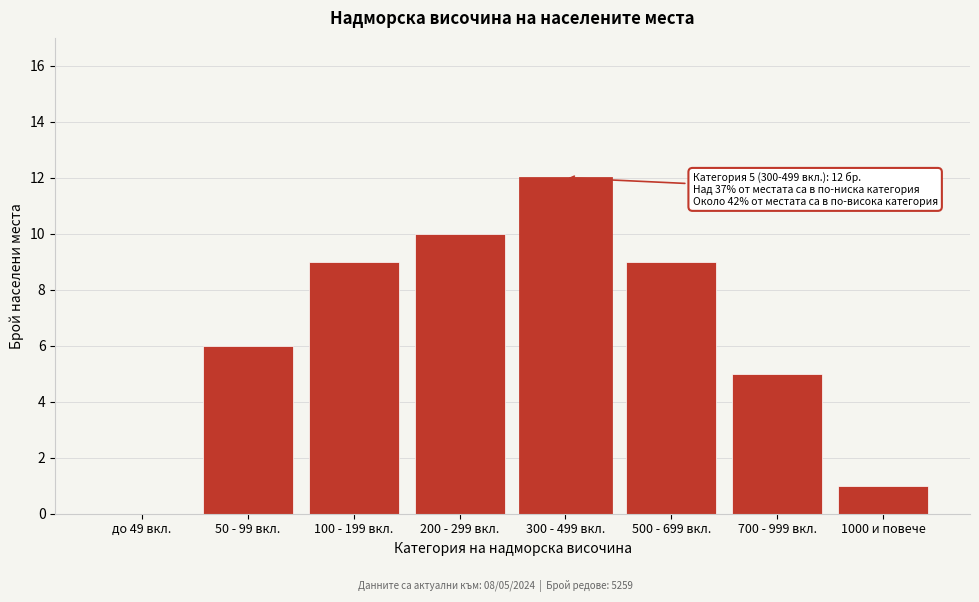

Reading left to right, list all the values displayed in this chart.

до 49 вкл.=0	50 - 99 вкл.=6	100 - 199 вкл.=9	200 - 299 вкл.=10	300 - 499 вкл.=12	500 - 699 вкл.=9	700 - 999 вкл.=5	1000 и повече=1